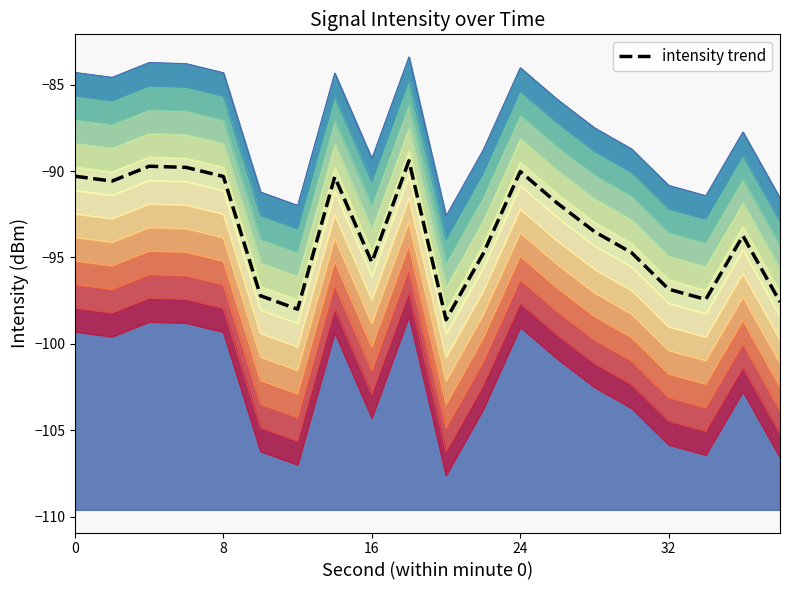

How many points are higher than both their immediate neighbors (excluding endpoints)?

5